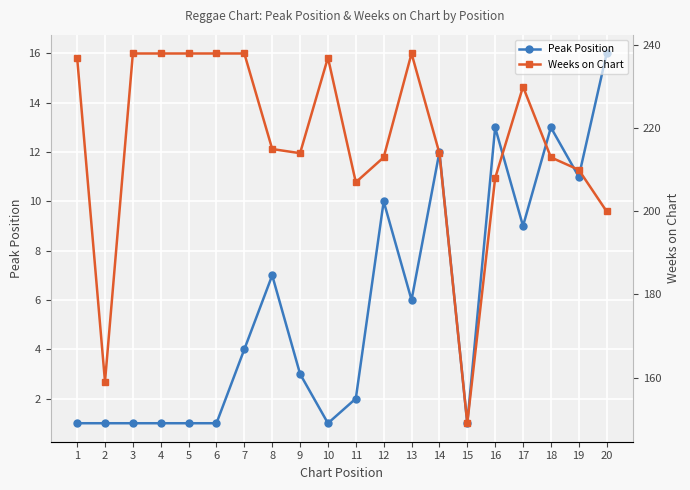

How many data points in Weeks on Chart are above 215?

9